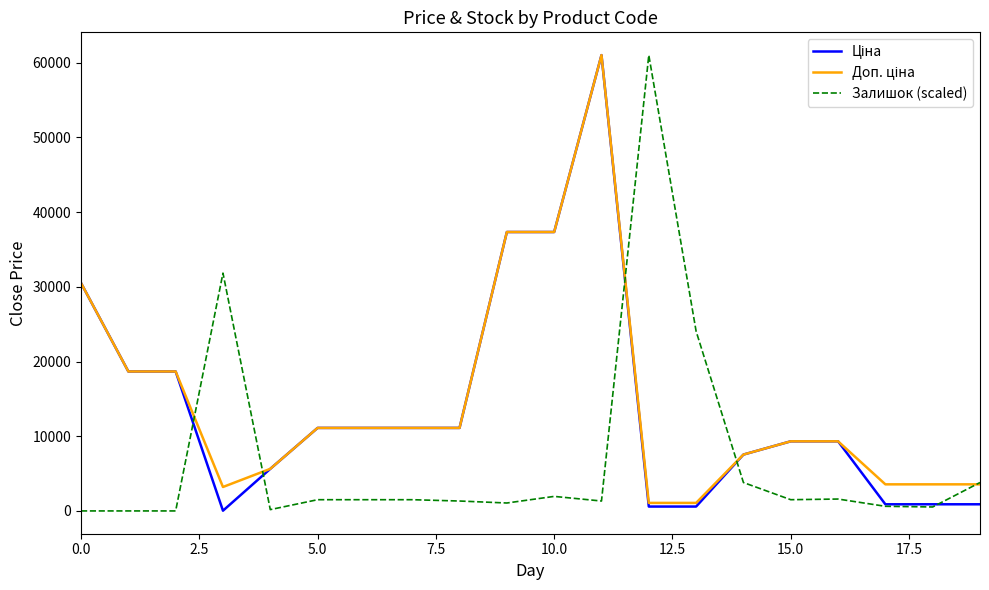

What is the maximum value shown in the chart?

61024.7